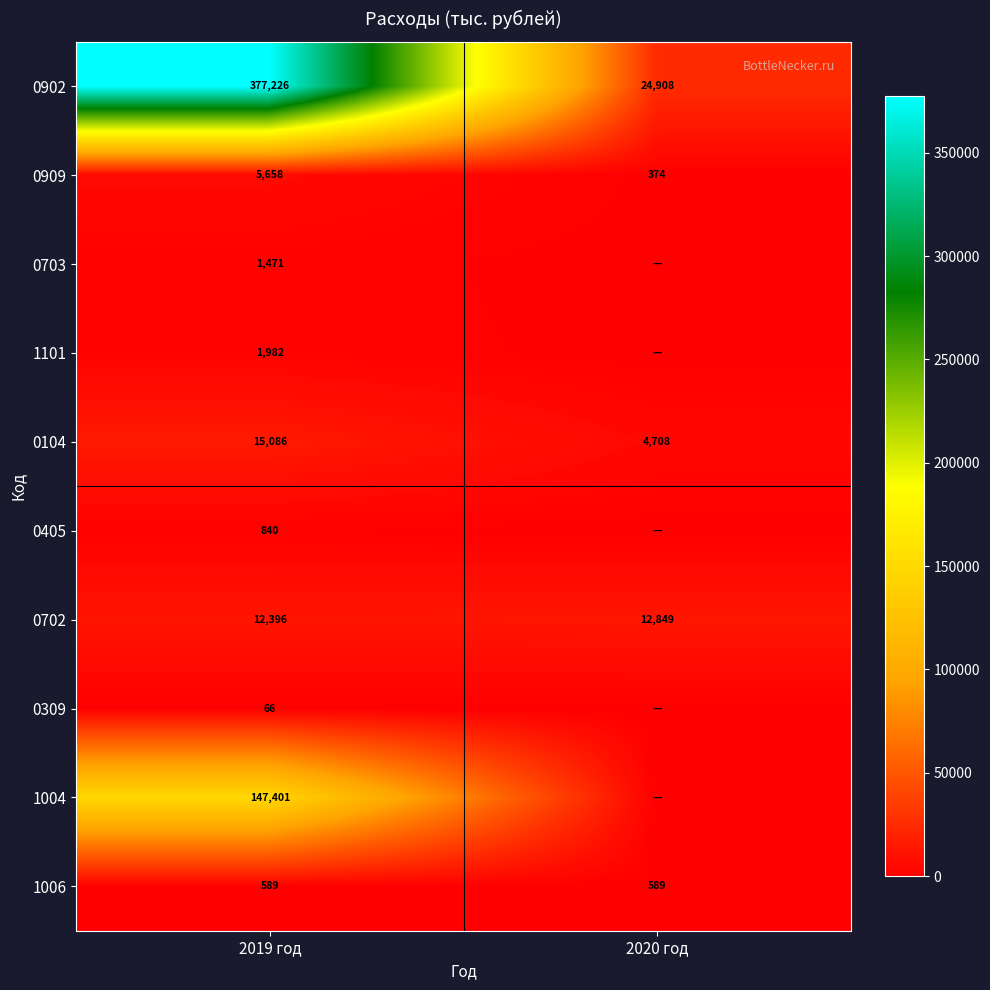

At how many categories does at least one series exceed 335136?

1